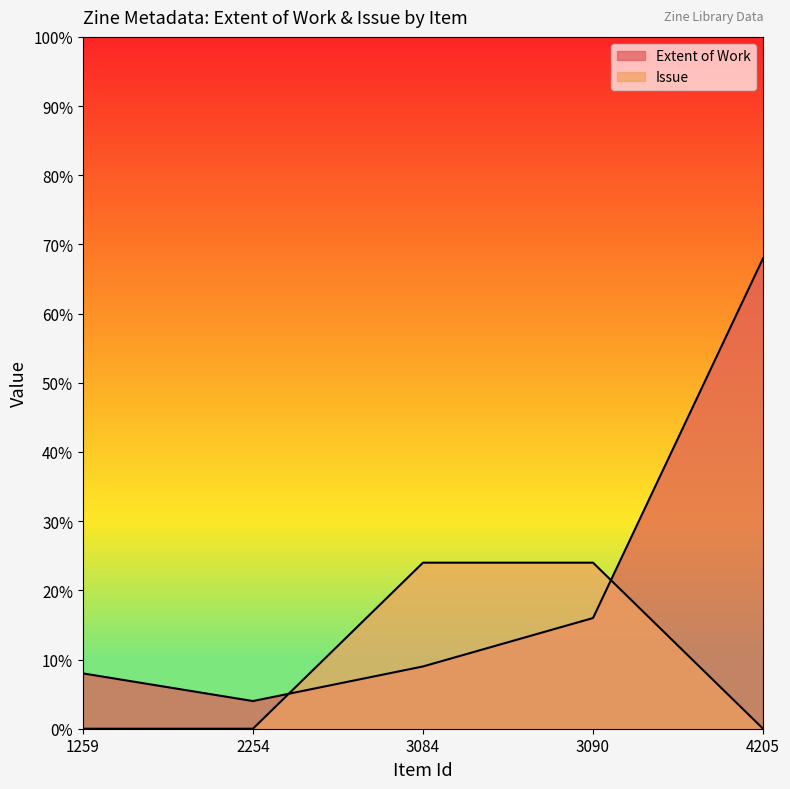

List the series in order of their peak value, lowest first.

Issue, Extent of Work